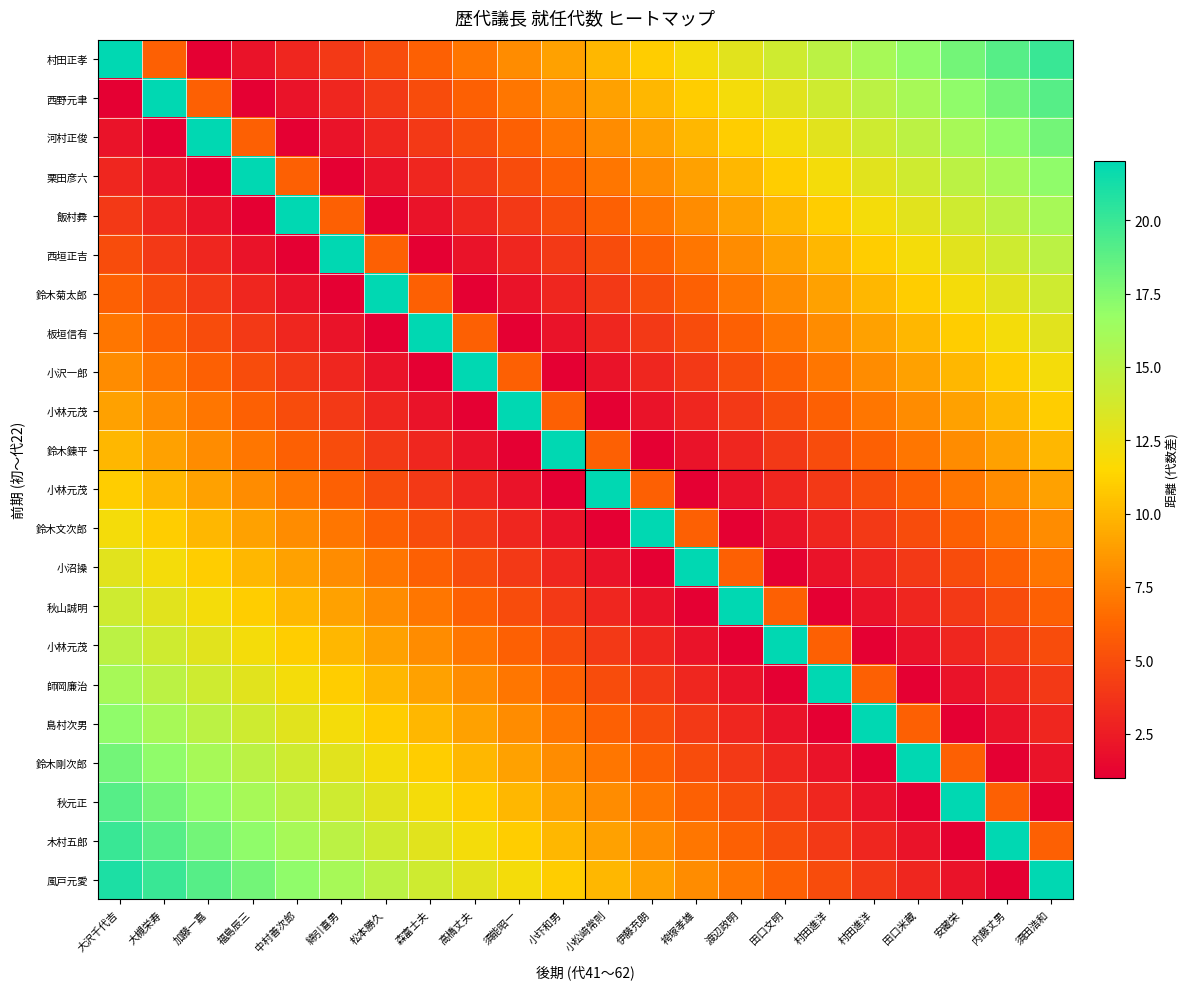

At how many categories does at least one series exceed 5?

22